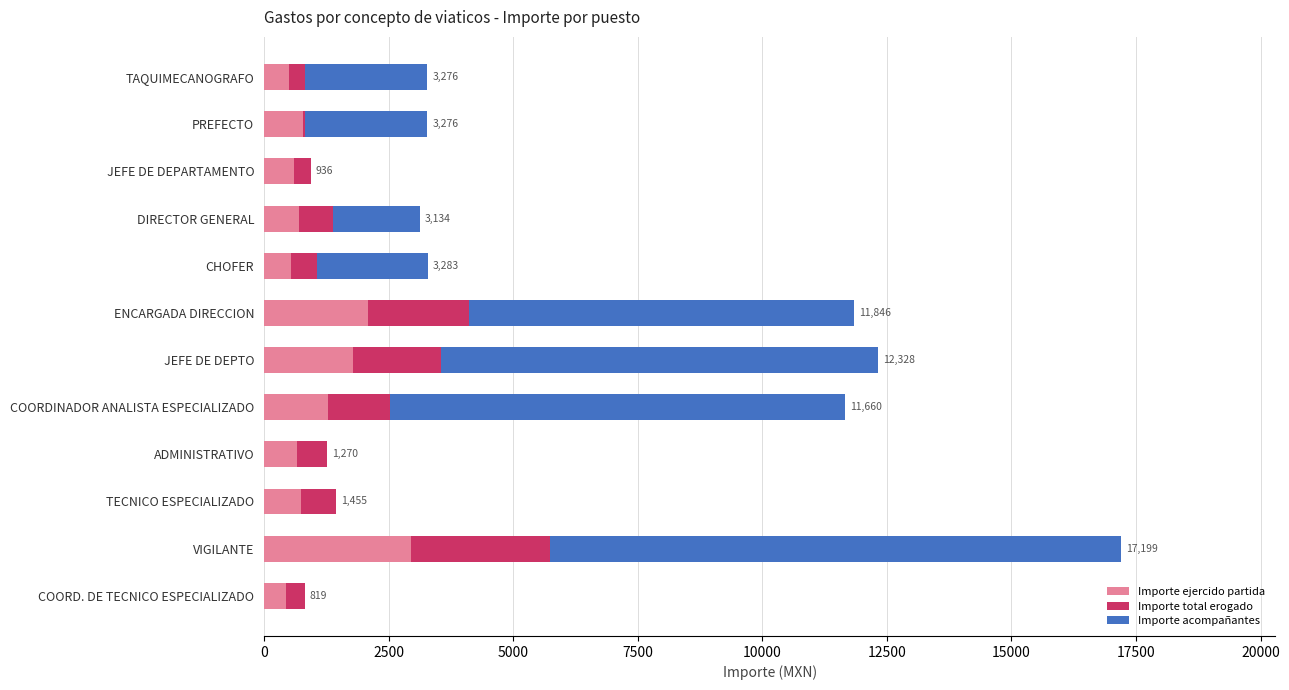

True or false: Importe ejercido partida has a value of 747.0 at TECNICO ESPECIALIZADO.

True